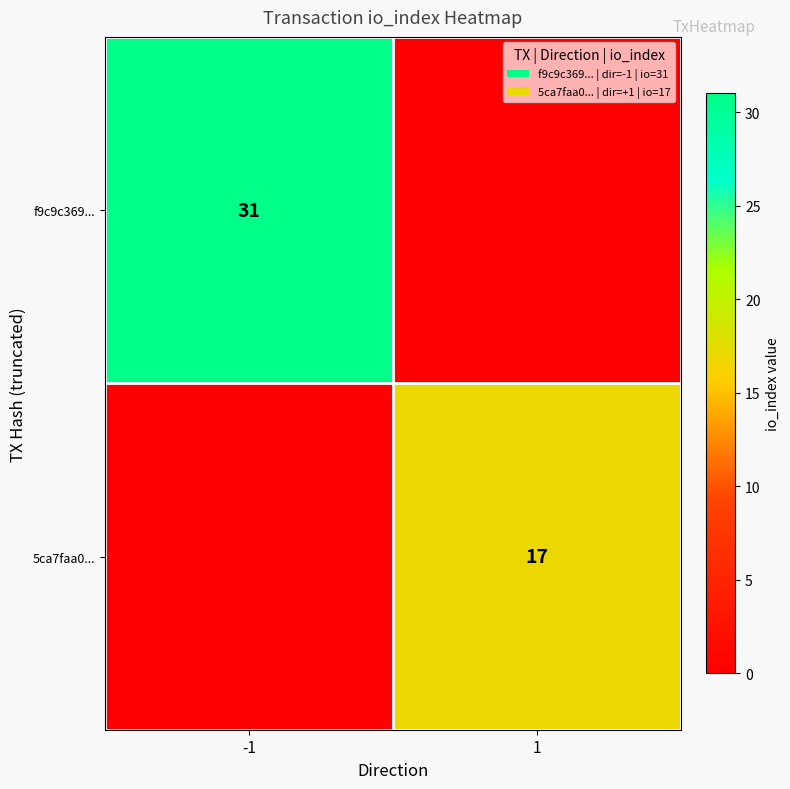

What is the difference between the highest and lowest values at 1?

17